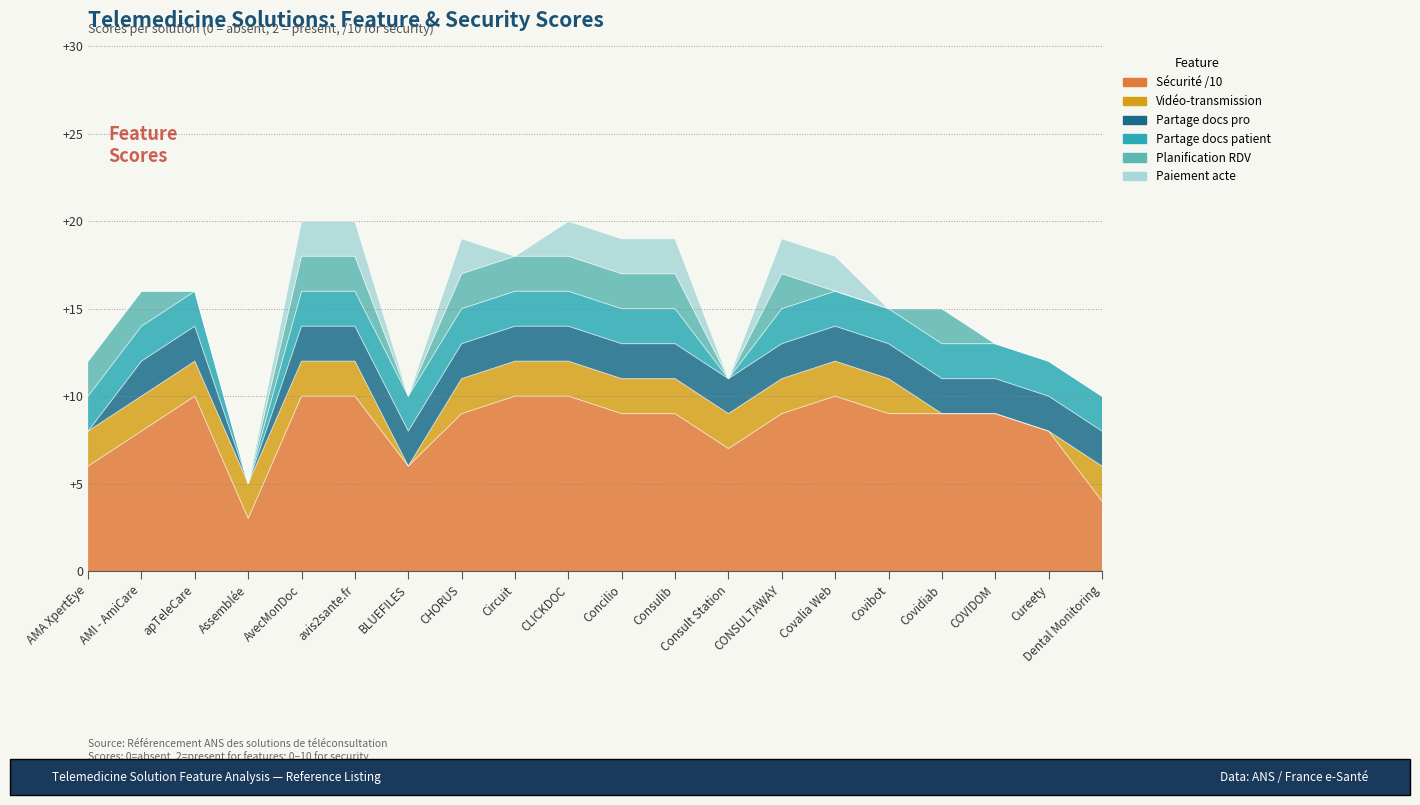

What value does the Sécurité /10 series have at Covidiab?

9